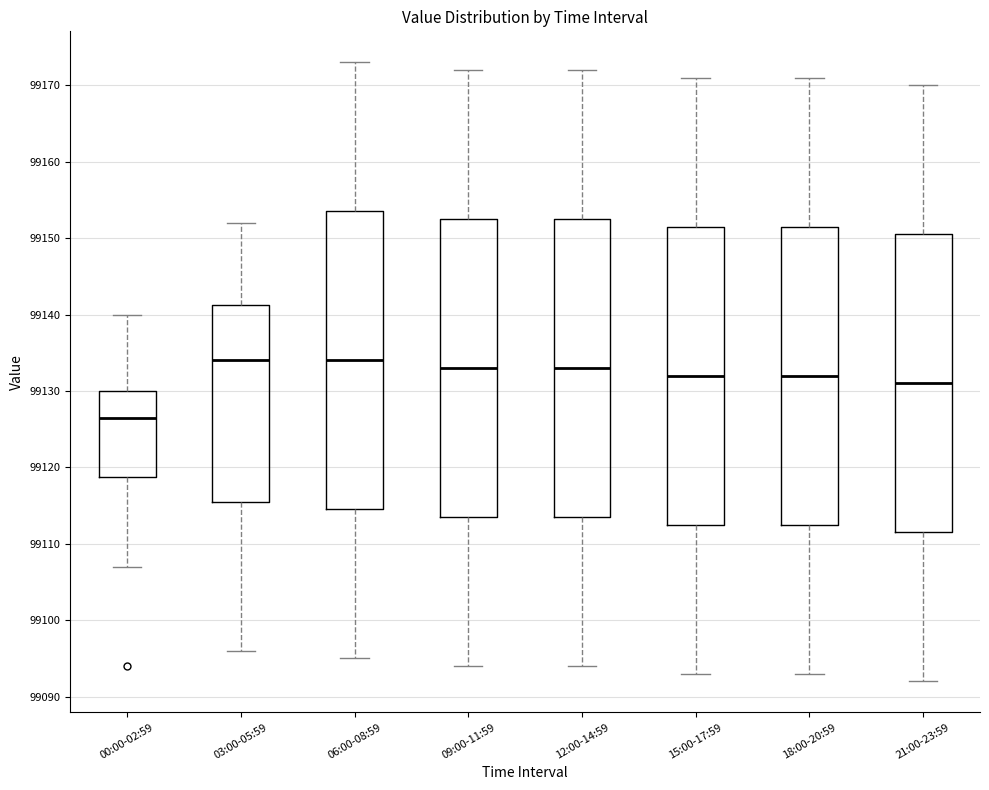

Which box has the lowest median line?

00:00-02:59